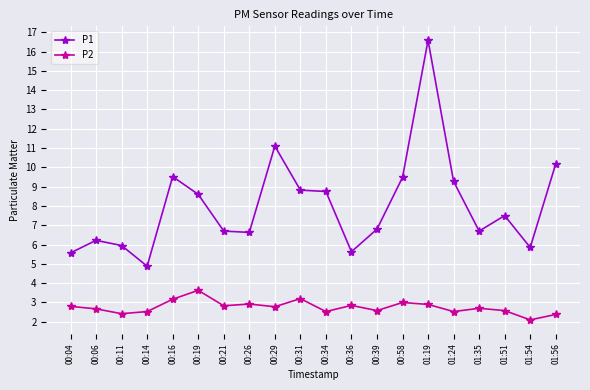

What is the approximate value of P2 at 01:35?

2.7